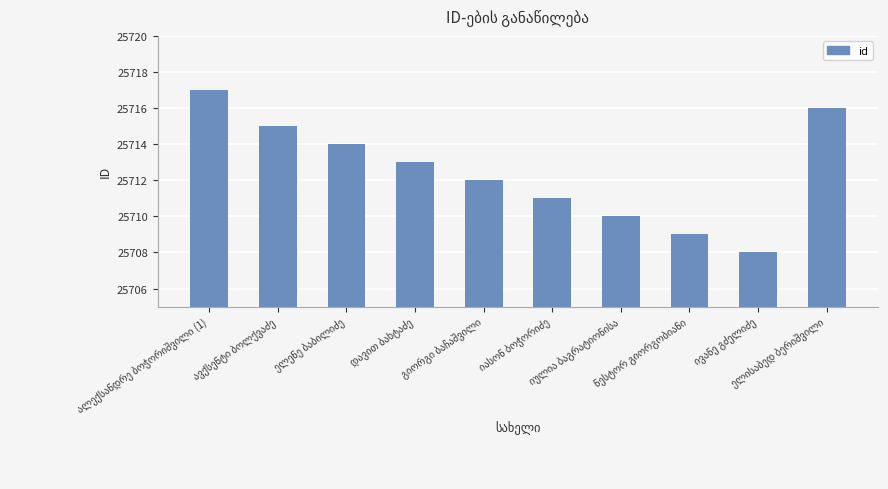

What is the sum of all values?

257125